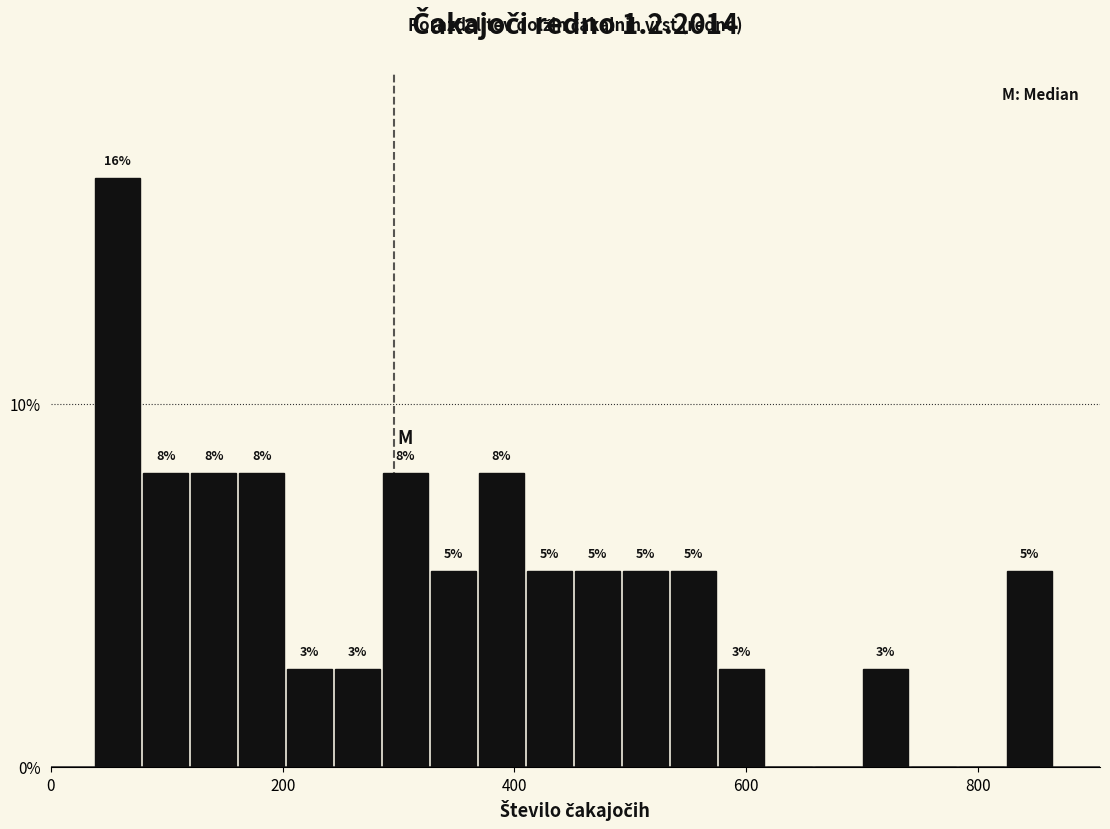

Around what value on the x-axis is the tallest bar? Give the approximate position of its centre, as read against the axis.

60